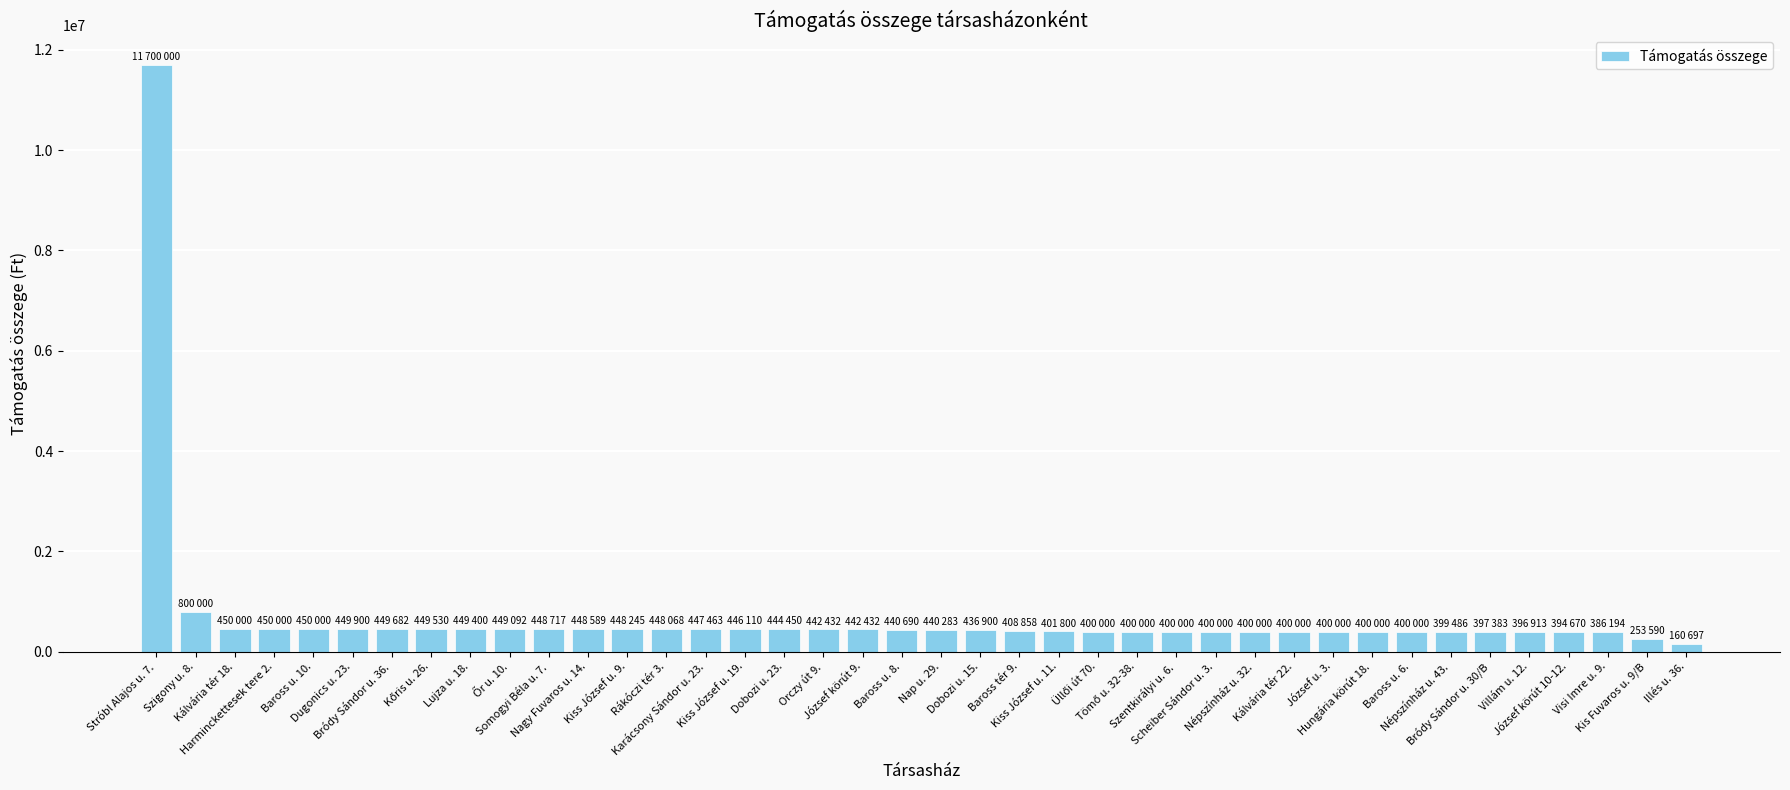

What is the maximum value shown in the chart?

11700000